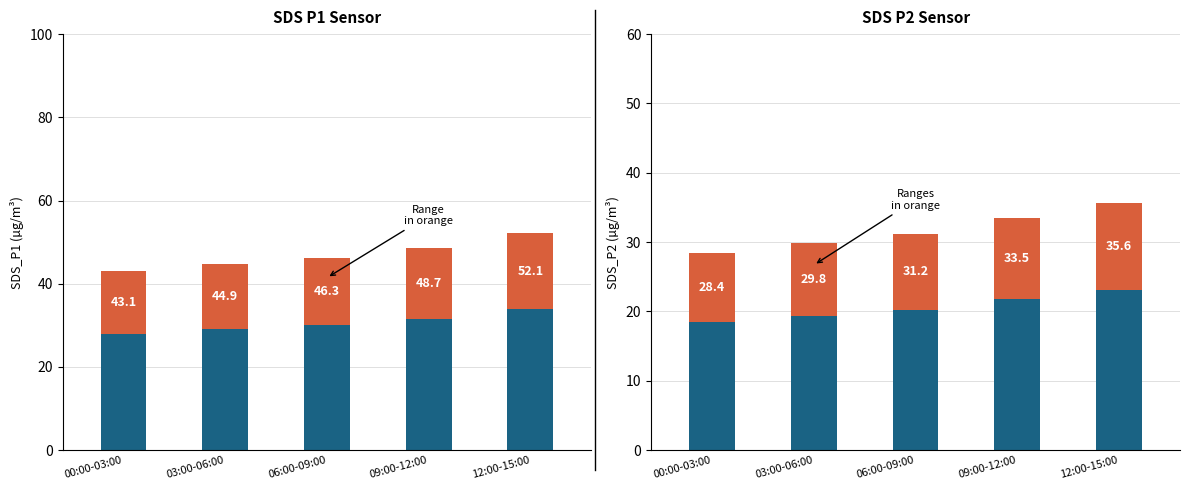

Reading right to left, list all the values displayed in this chart.

SDS_P1 Base: 33.9	31.6	30.1	29.2	28.0
SDS_P1 Range: 18.2	17.0	16.2	15.7	15.1
SDS_P2 Base: 23.1	21.8	20.3	19.4	18.5
SDS_P2 Range: 12.5	11.7	10.9	10.4	10.0